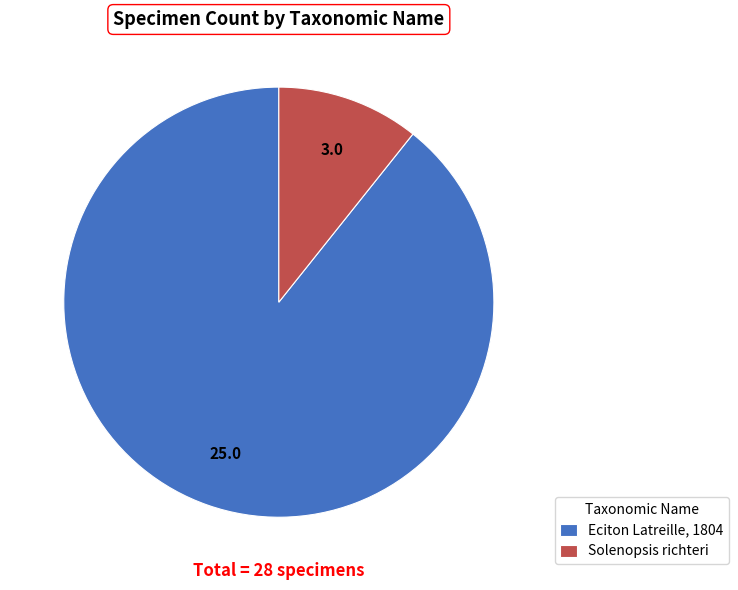

Count the number of slices in the pie.

2